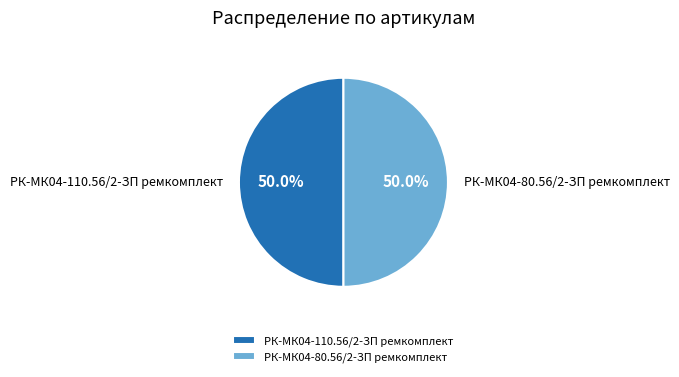

How much of the chart is everything except РК-МК04-110.56/2-ЗП ремкомплект?

50.0%